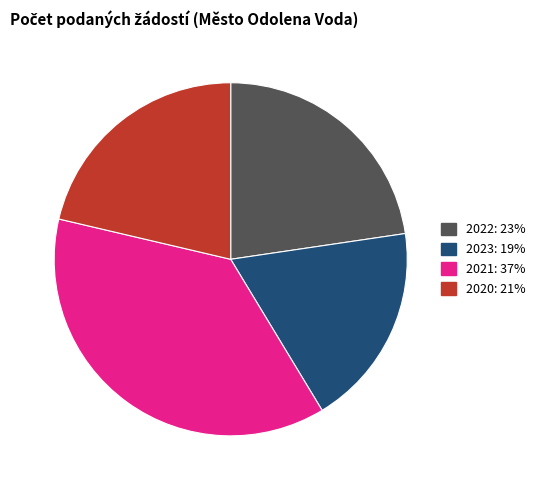

Is there any slice that represents more than half of the pie?

No